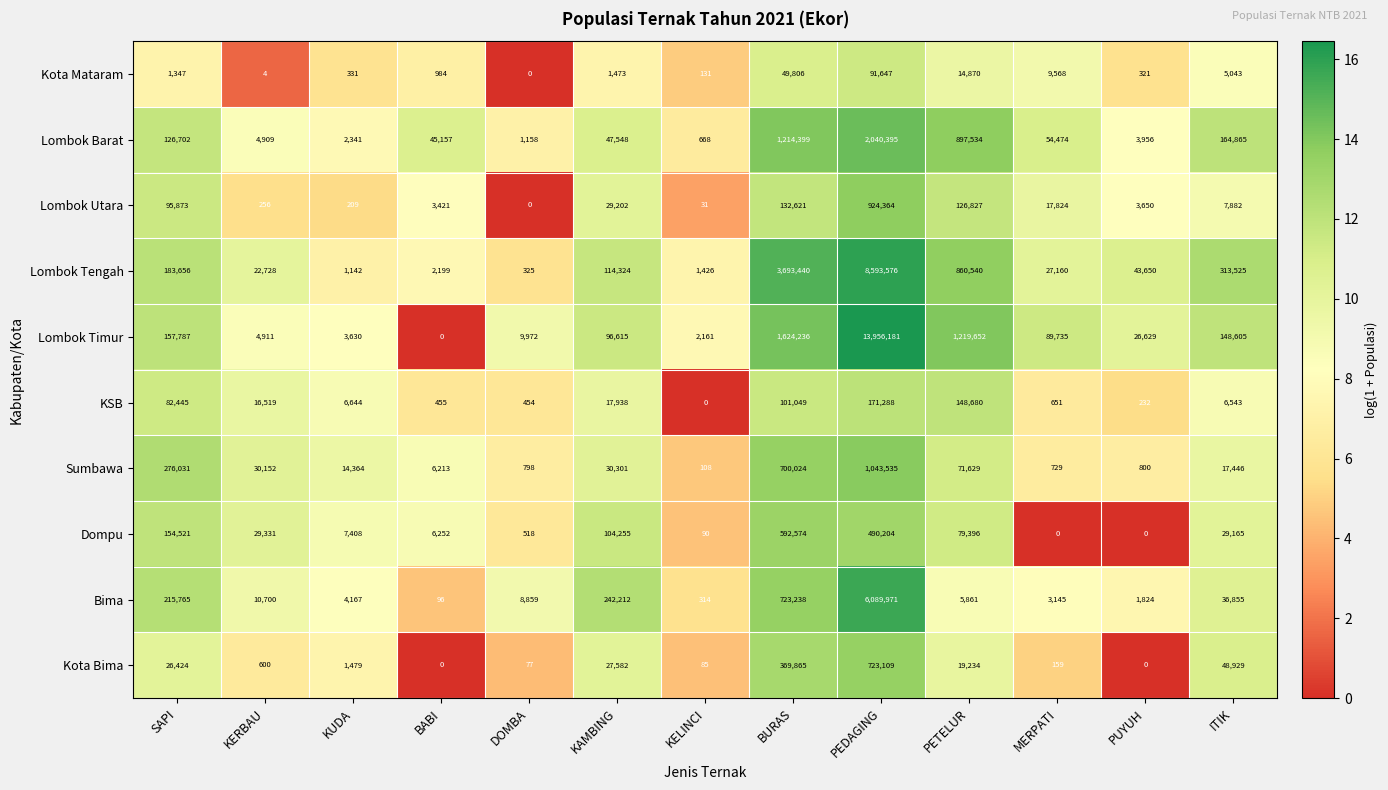

What is the spread (max minus min) of values at BABI?

45157